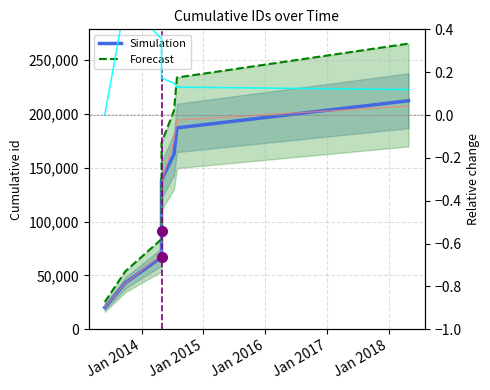

What is the value of the Simulation bar at the 4th from the left?

90766.0